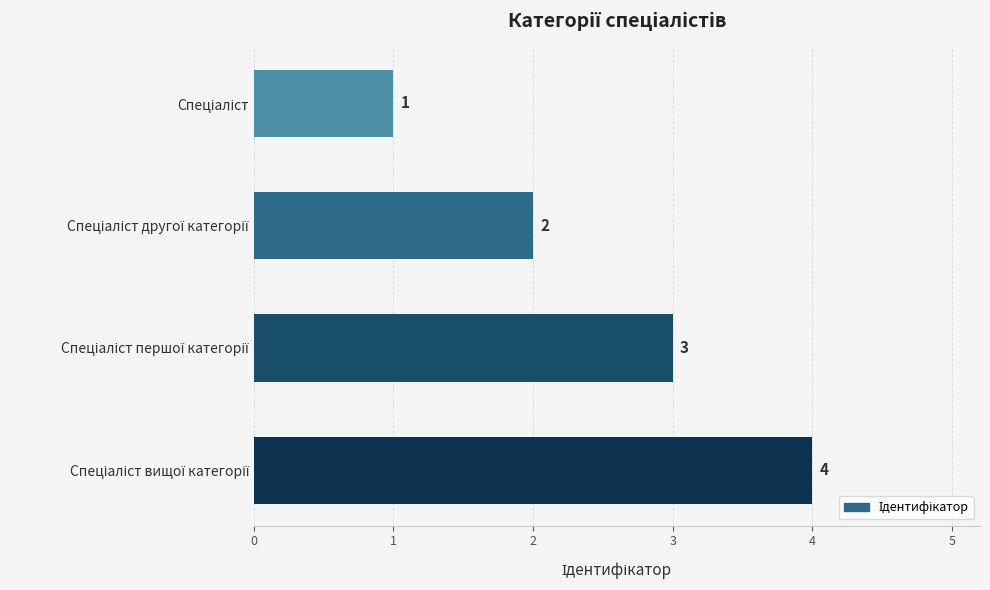

What is the greatest value displayed?

4